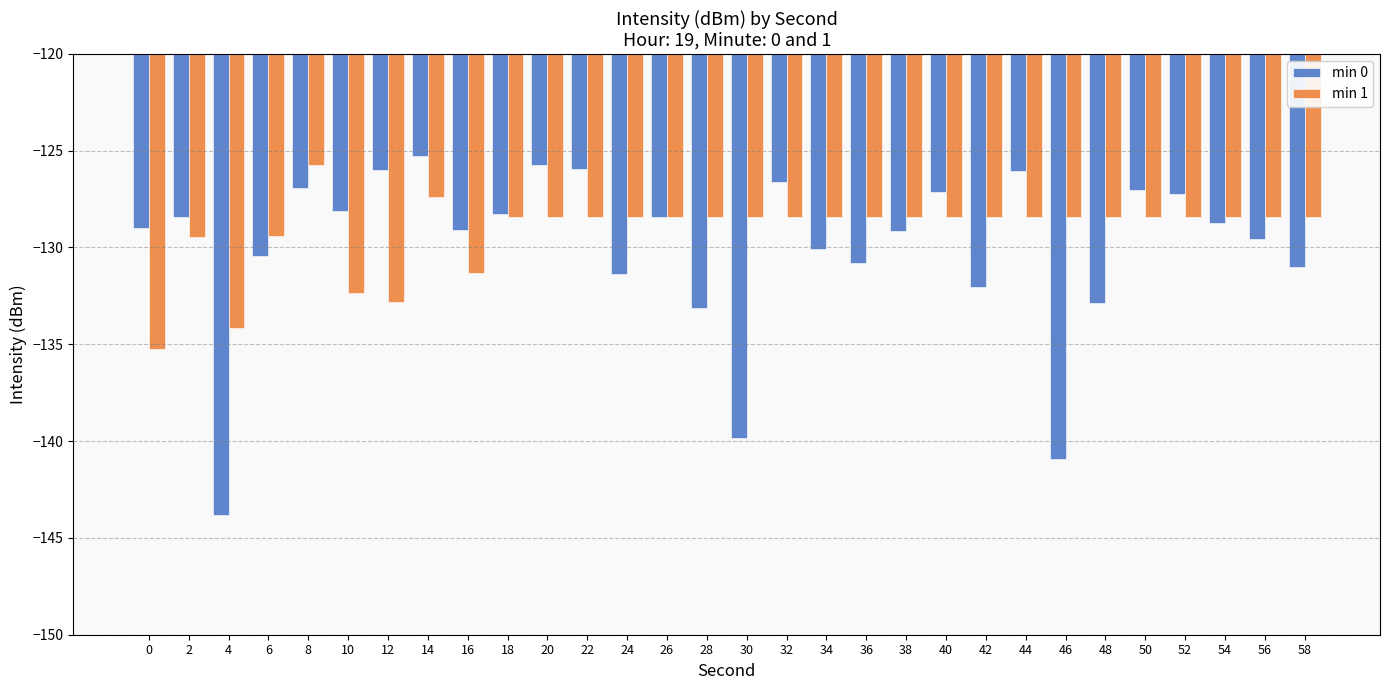

What is the value of the min 0 bar at the 24th from the left?

-140.9